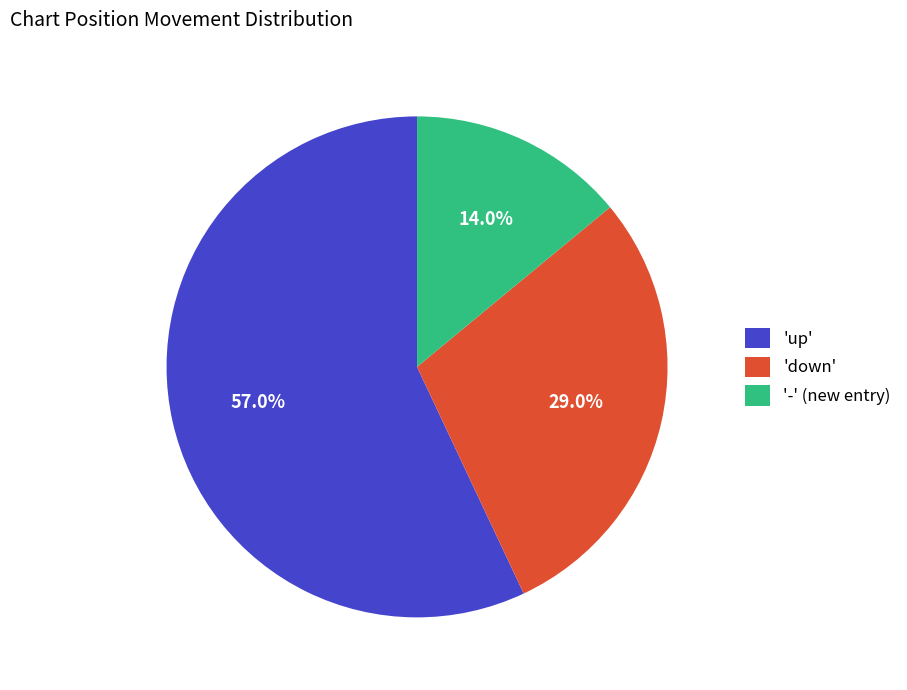

Combined, do 'down' and 'up' account for over 50%?

Yes